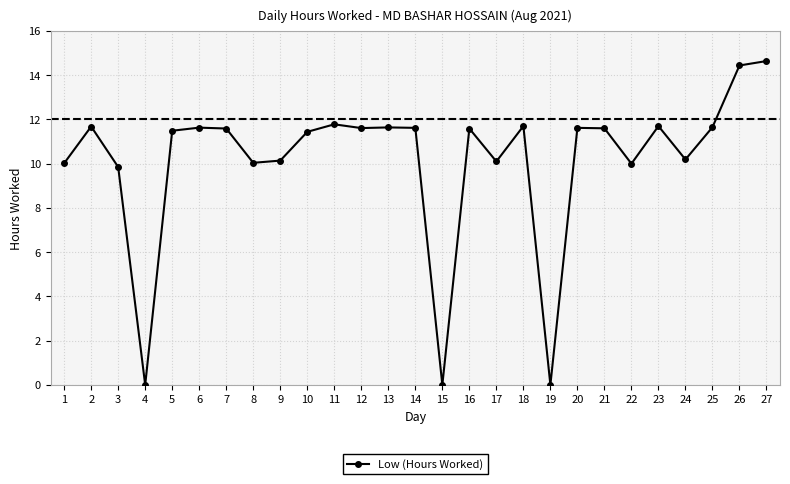

What is the change in value from 19 to 24?

+10.2